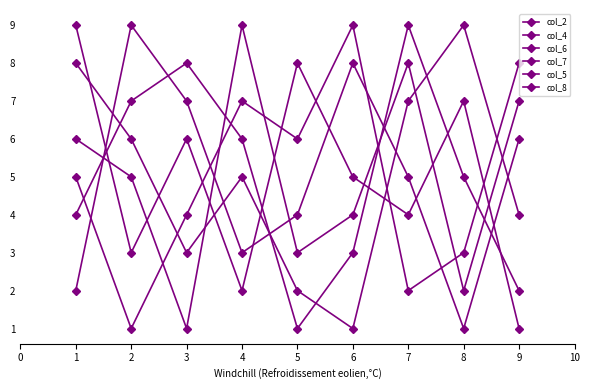

Does the chart display data point markers on the line(s)?

Yes